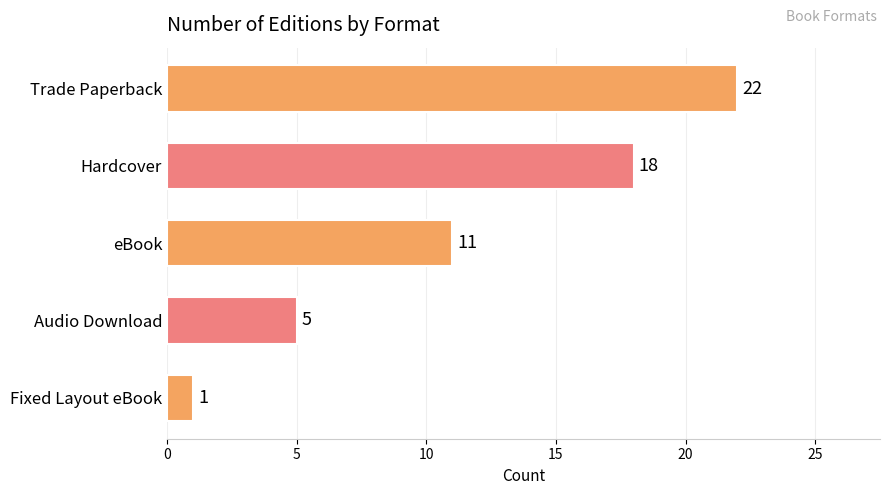

What is the minimum value shown in the chart?

1